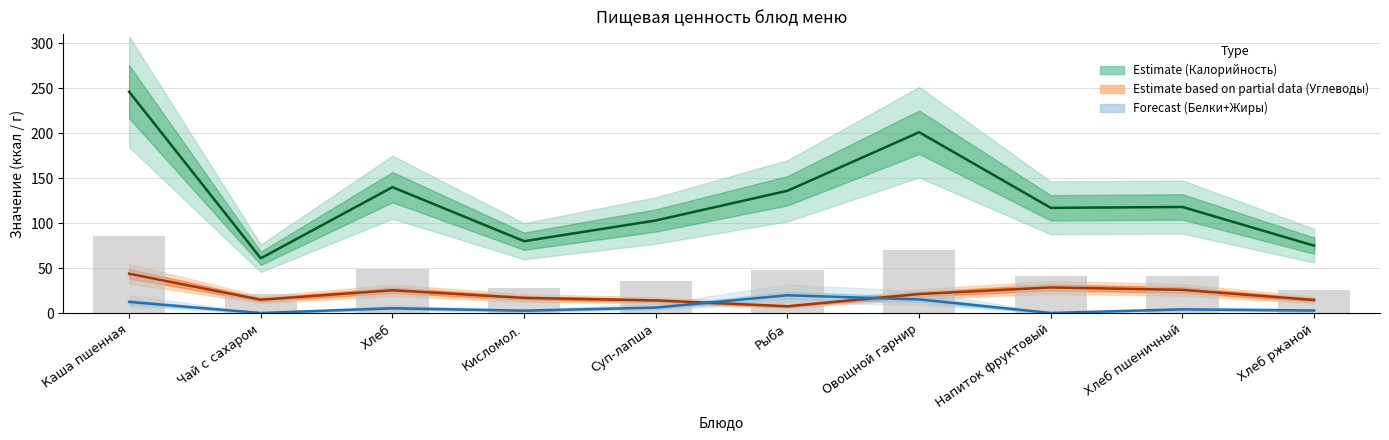

At which category is the sum across all series the highest?

Каша пшенная